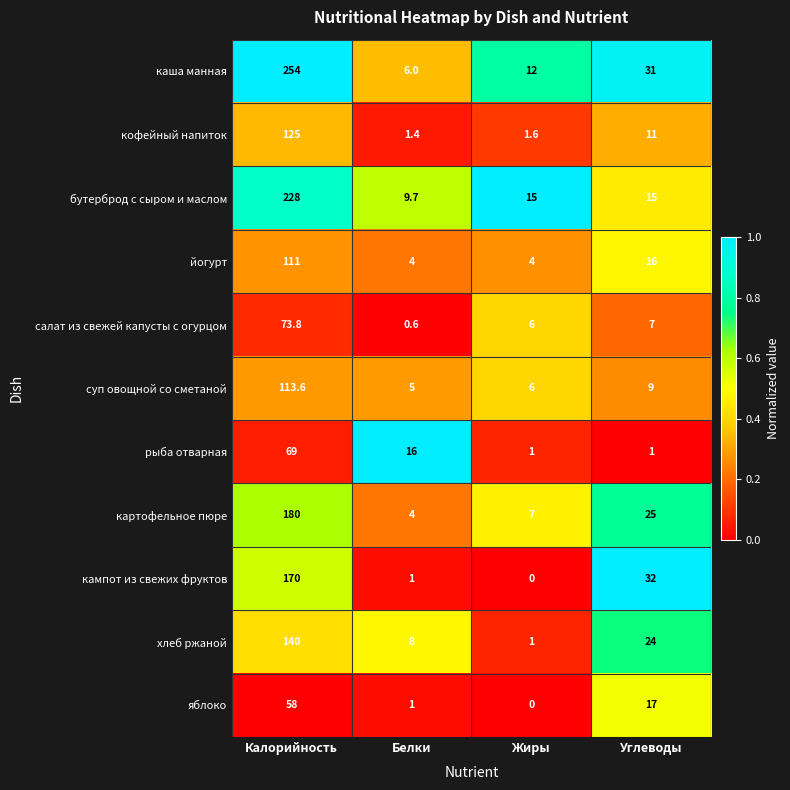

Rank the series by their maximum value, from lowest to highest.

яблоко, рыба отварная, салат из свежей капусты с огурцом, йогурт, суп овощной со сметаной, кофейный напиток, хлеб ржаной, кампот из свежих фруктов, картофельное пюре, бутерброд с сыром и маслом, каша манная